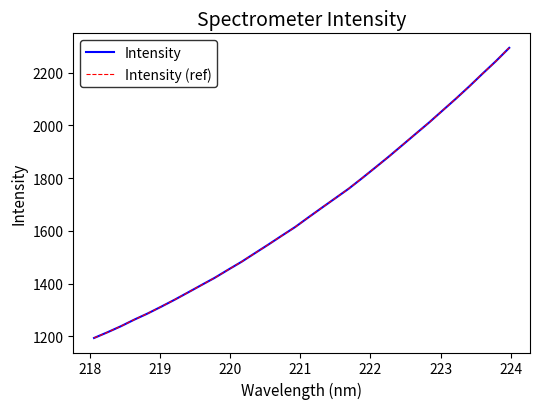

Is this an area chart (filled region under the line)?

No